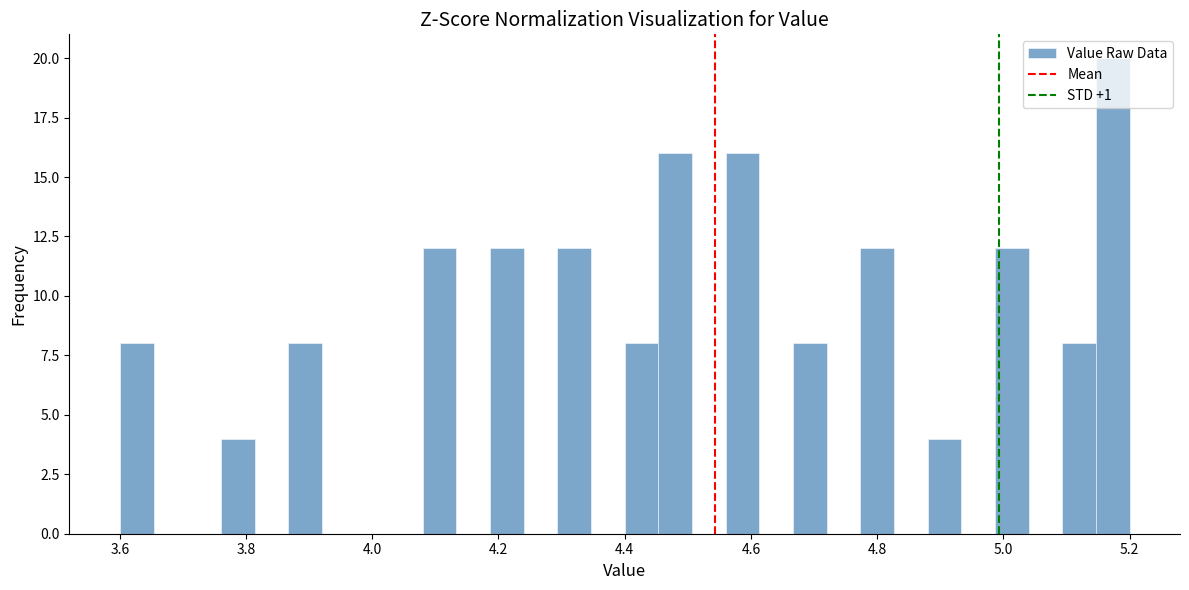

Read against the x-axis, roughly where is the centre of the tallest bar?

5.18